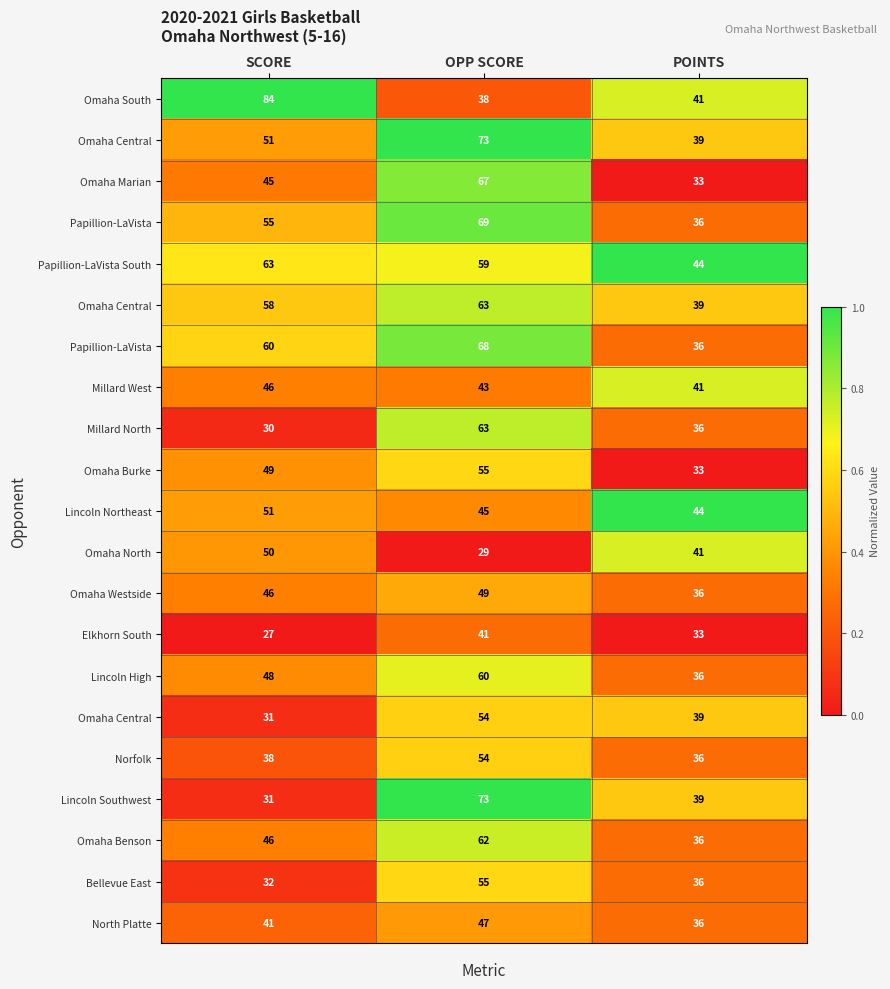

Which label corresponds to the largest value in the chart?

SCORE